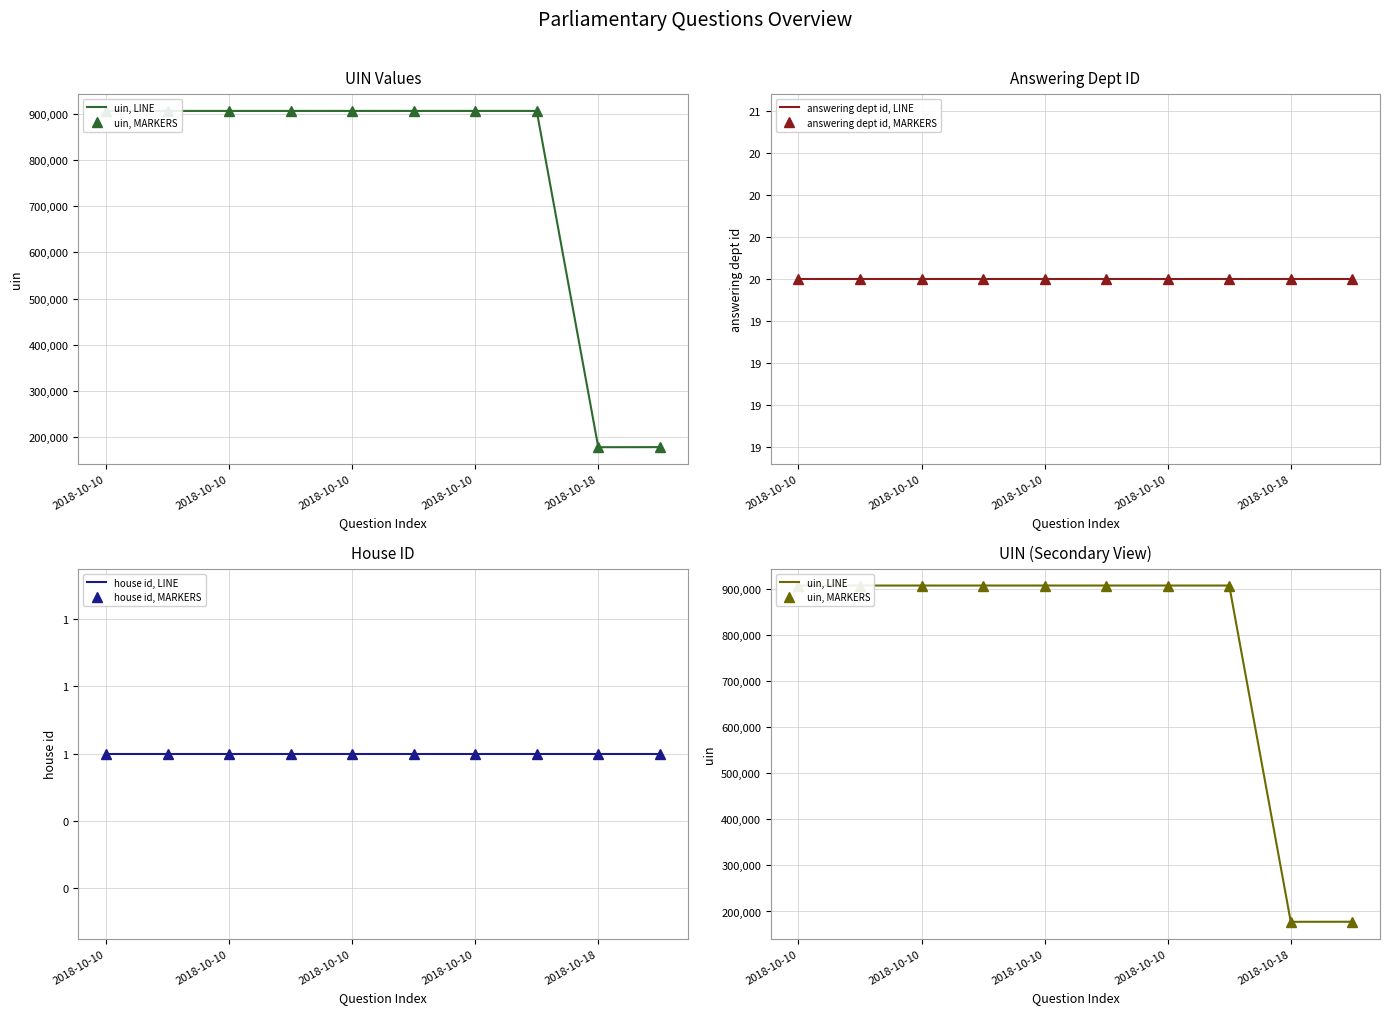

Is it true that uin, MARKERS equals 177718 at 9?

True